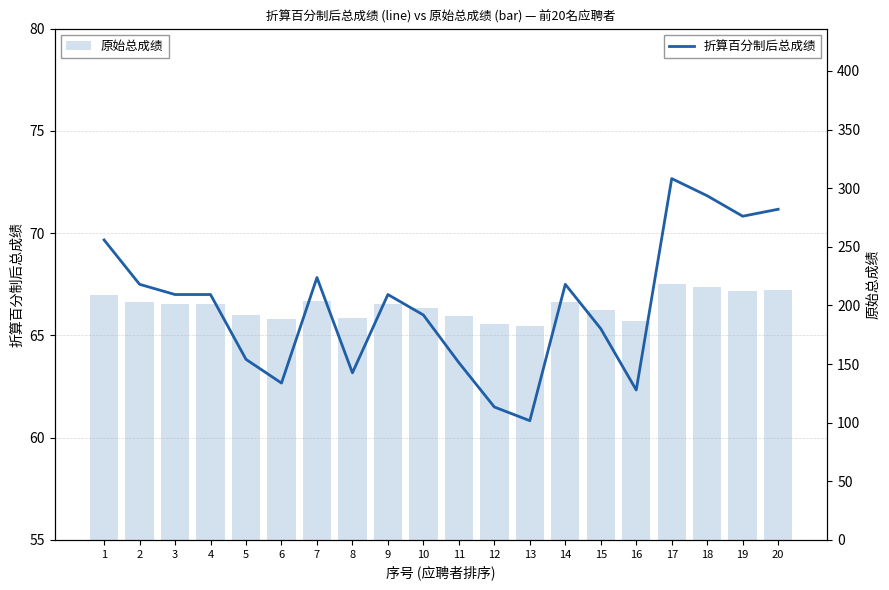

What are all the series names shown in the legend?

折算百分制后总成绩, 原始总成绩